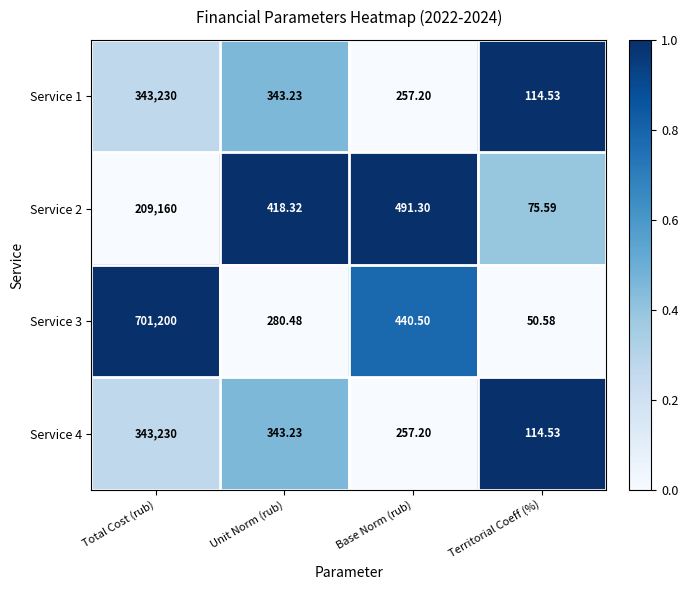

How many distinct data groups are displayed?

4